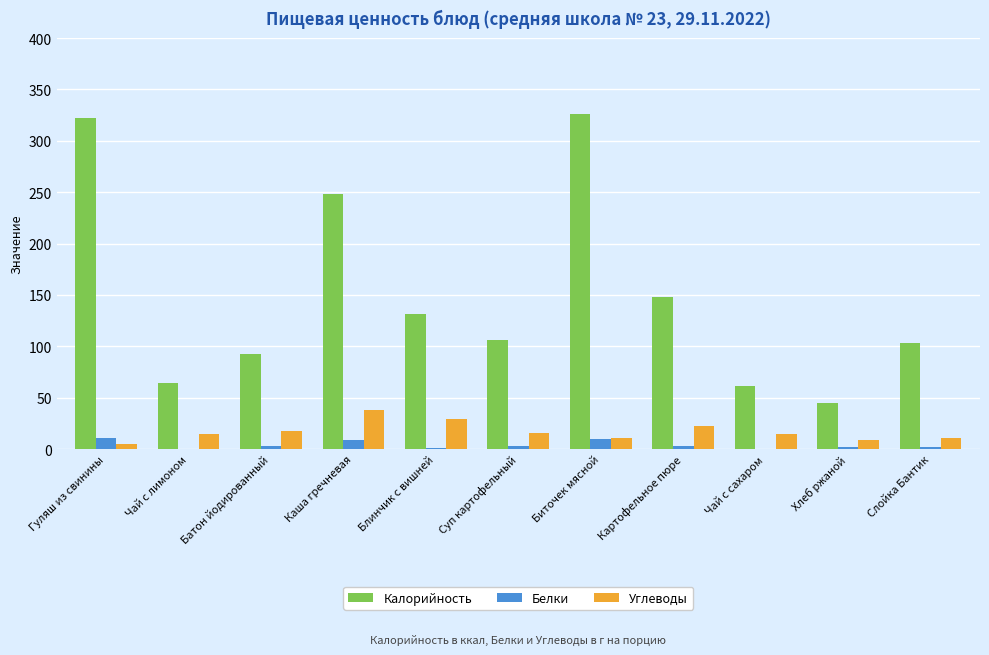

How many data points does each series have?

11